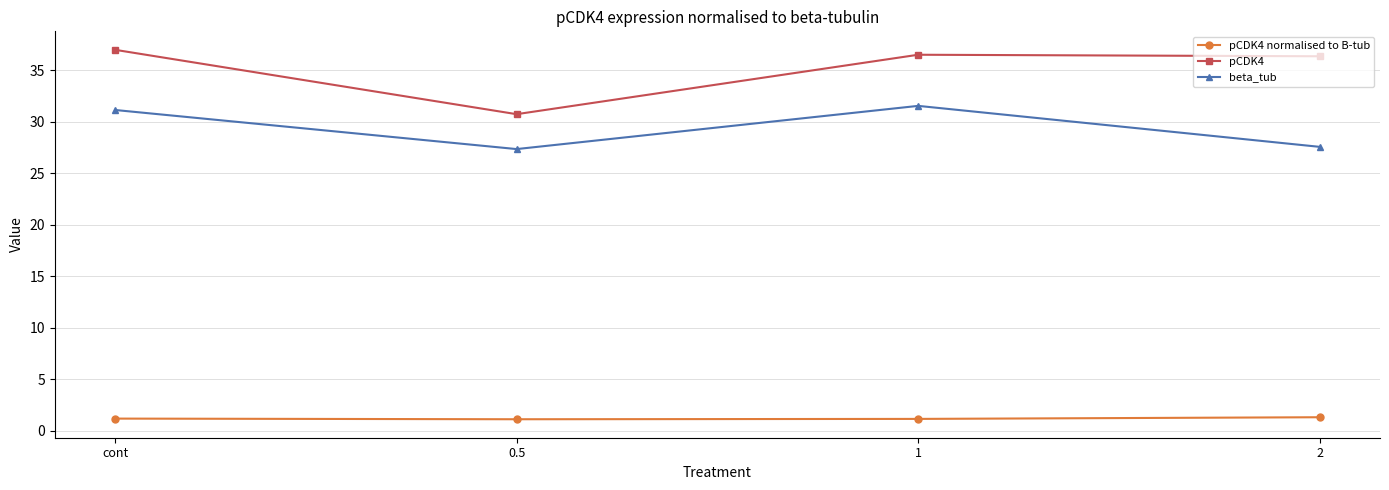

What is the sum of all pCDK4 normalised to B-tub values?

4.8